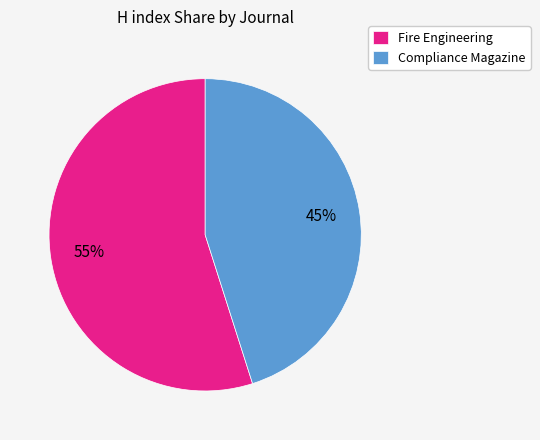

Count the number of slices in the pie.

2